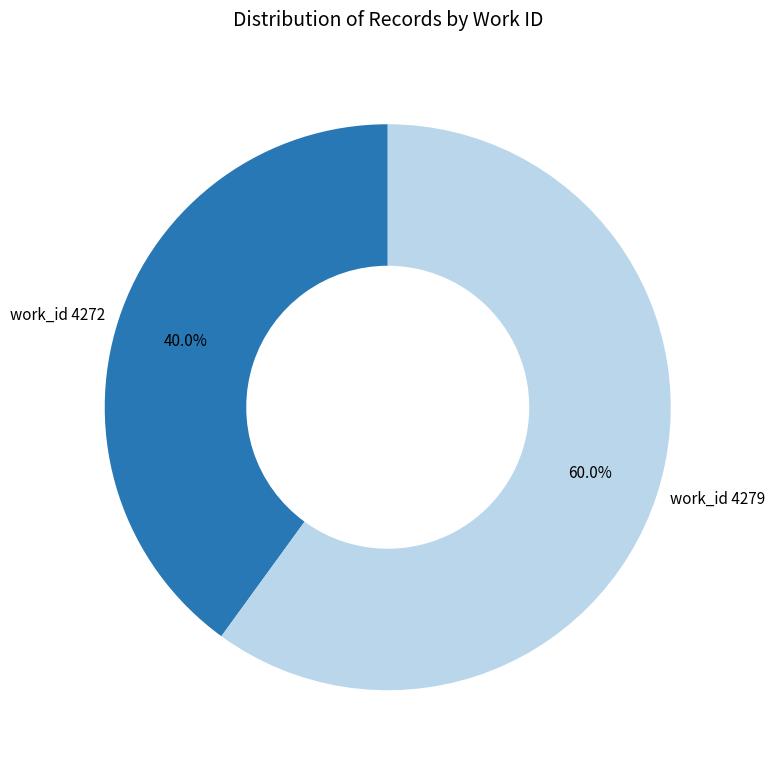

What is the ratio of the value at work_id 4272 to the value at work_id 4279?

0.7